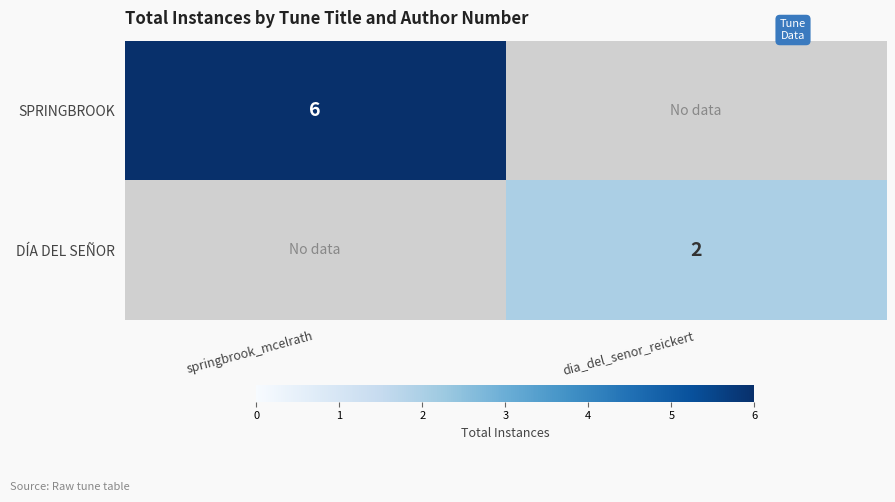

Count the number of data series in this chart.

2